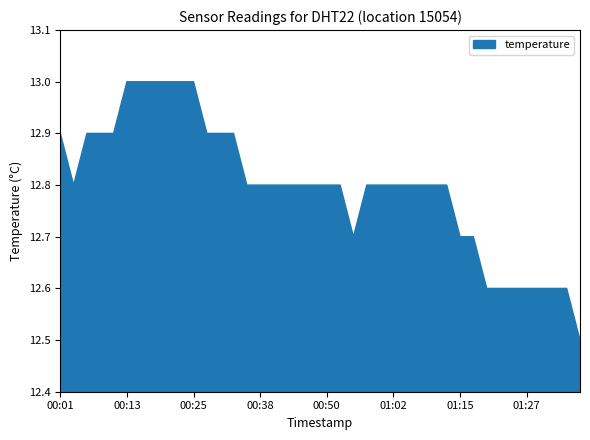

What is the label of the 25th point from the left?

01:00